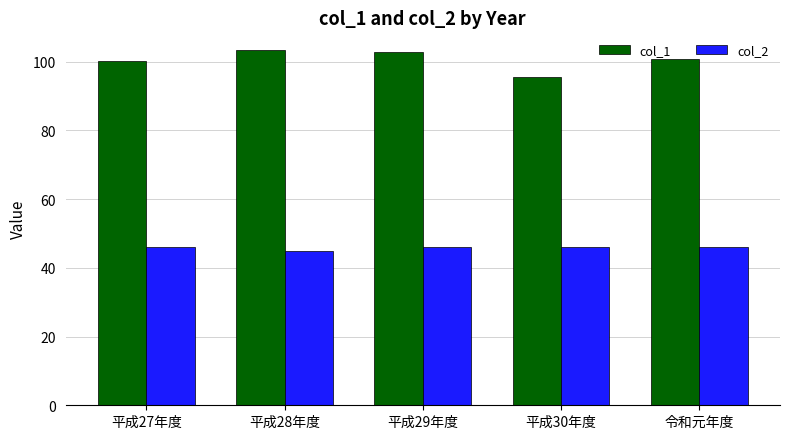

Count the number of data series in this chart.

2